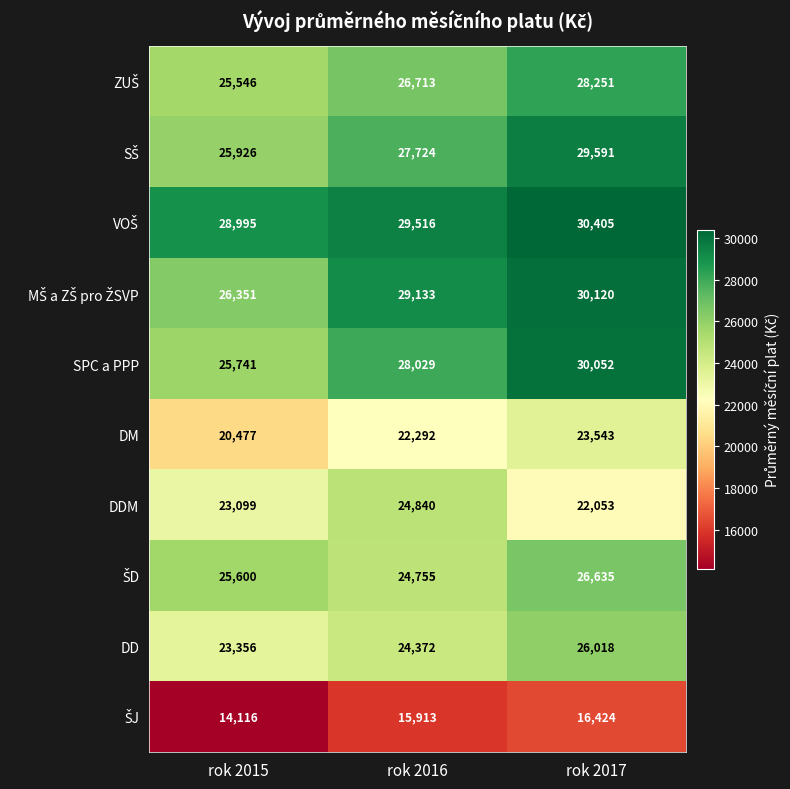

Between rok 2016 and rok 2017, which series saw the biggest shift?

DDM